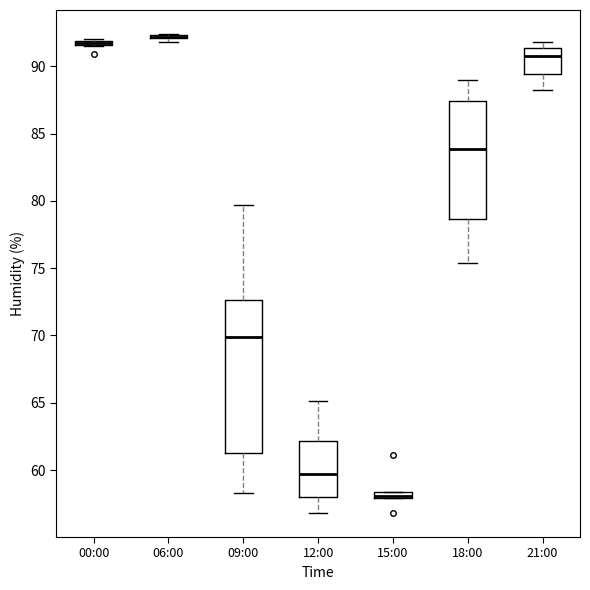

Comparing the boxes themselves (not the whiskers), which one is the tallest?

09:00